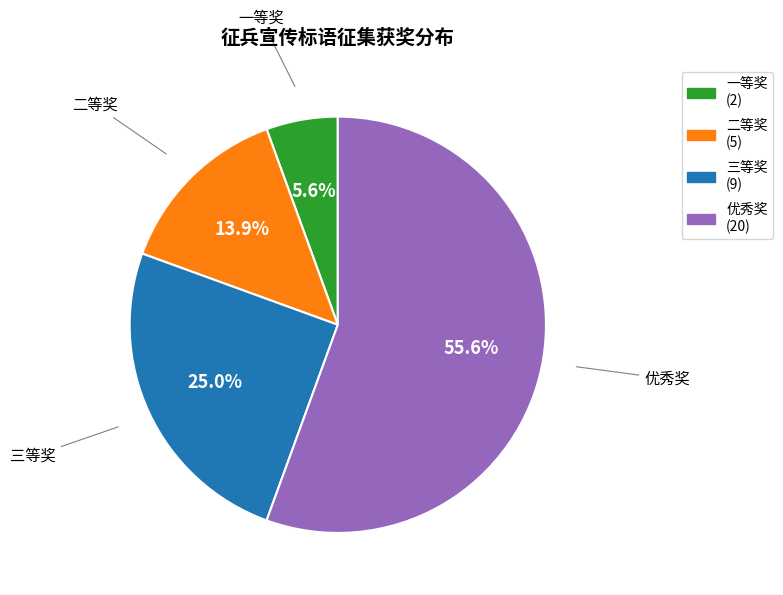

How many slices are in this pie chart?

4